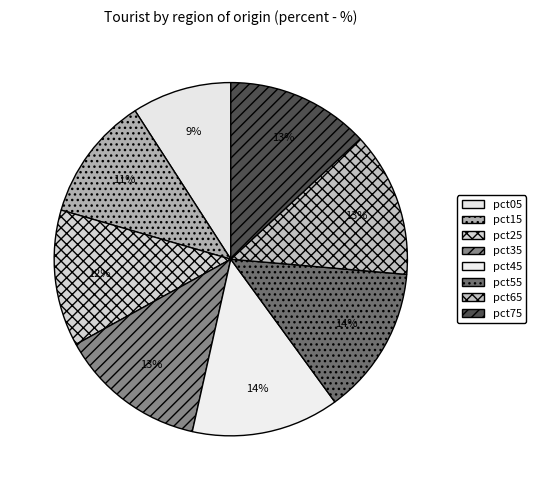

To the nearest percent, what is the average slice percentage?

12%